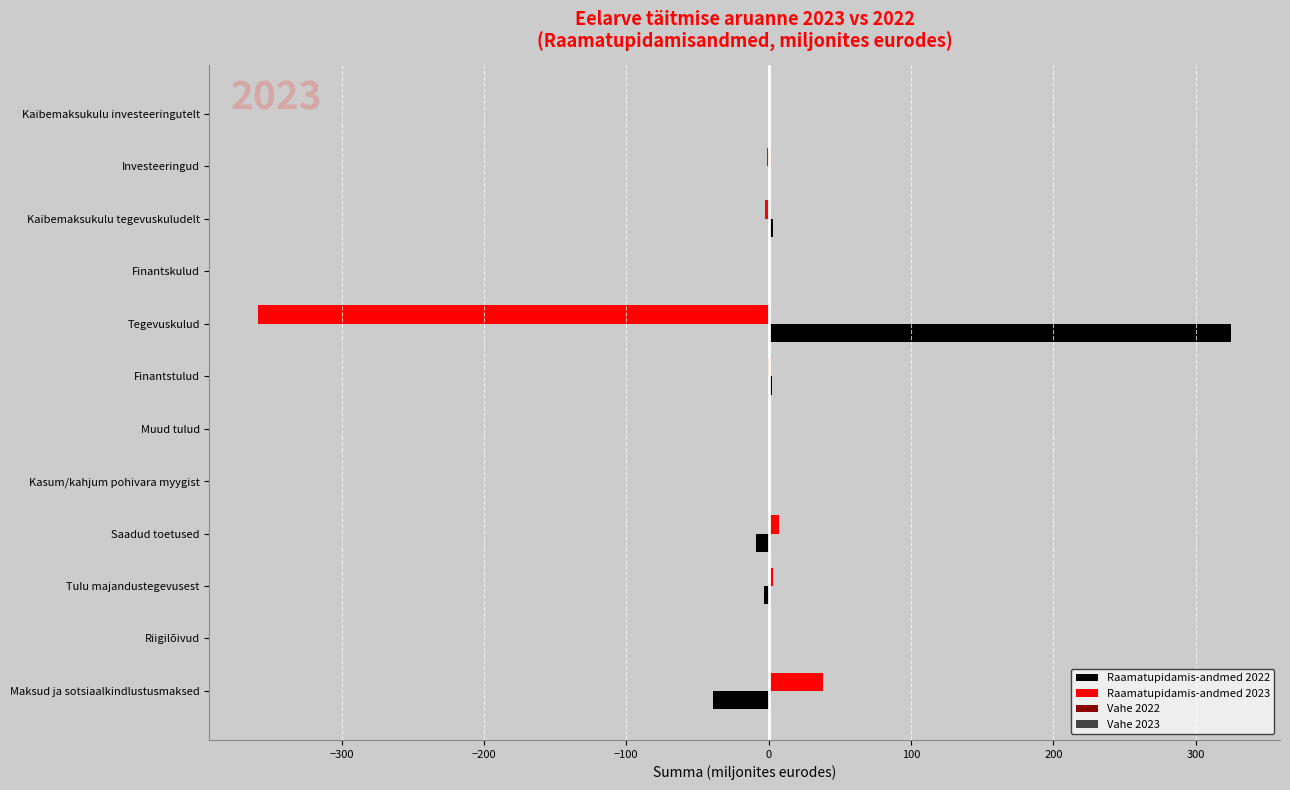

The value of Raamatupidamis-andmed 2022 at Tegevuskulud is 325.0. True or false?

True